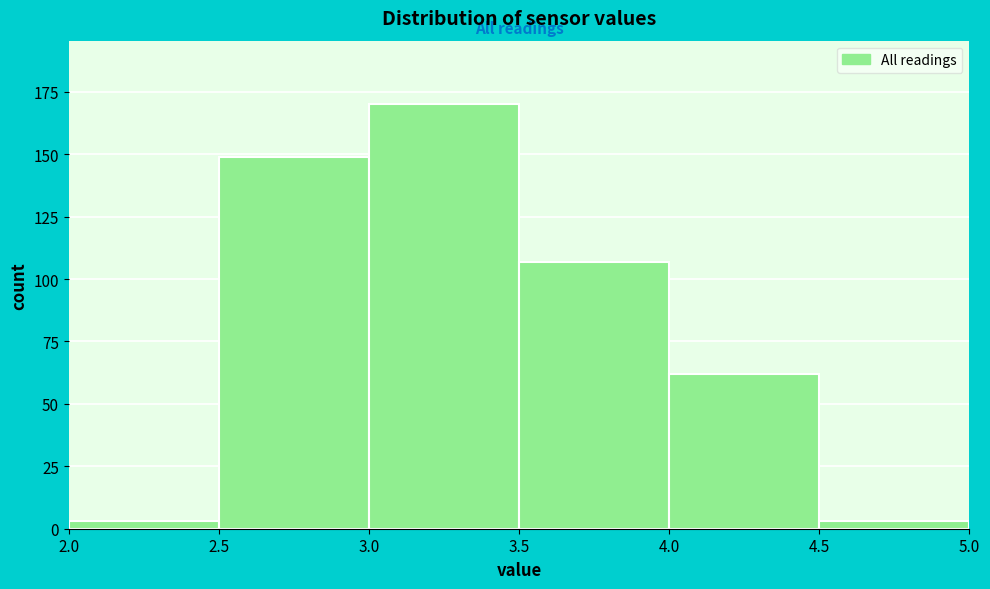

How tall is the bar that spans 3.0 to 3.5 on the x-axis? The values are not printed on the chart, so give them approximately, as read against the axis.

170